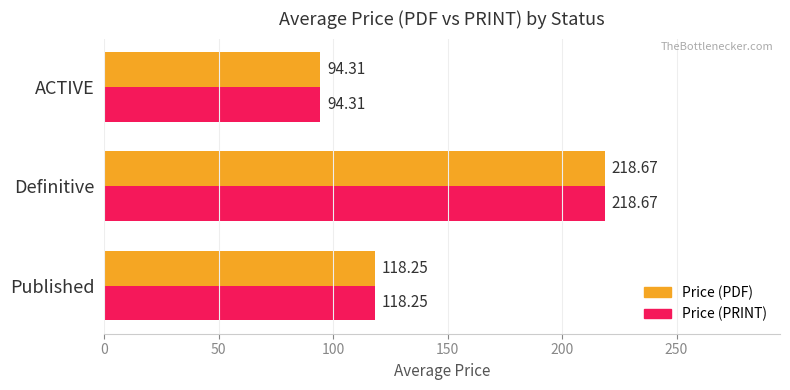

Rank the categories by Price (PDF) value from lowest to highest.

ACTIVE, Published, Definitive